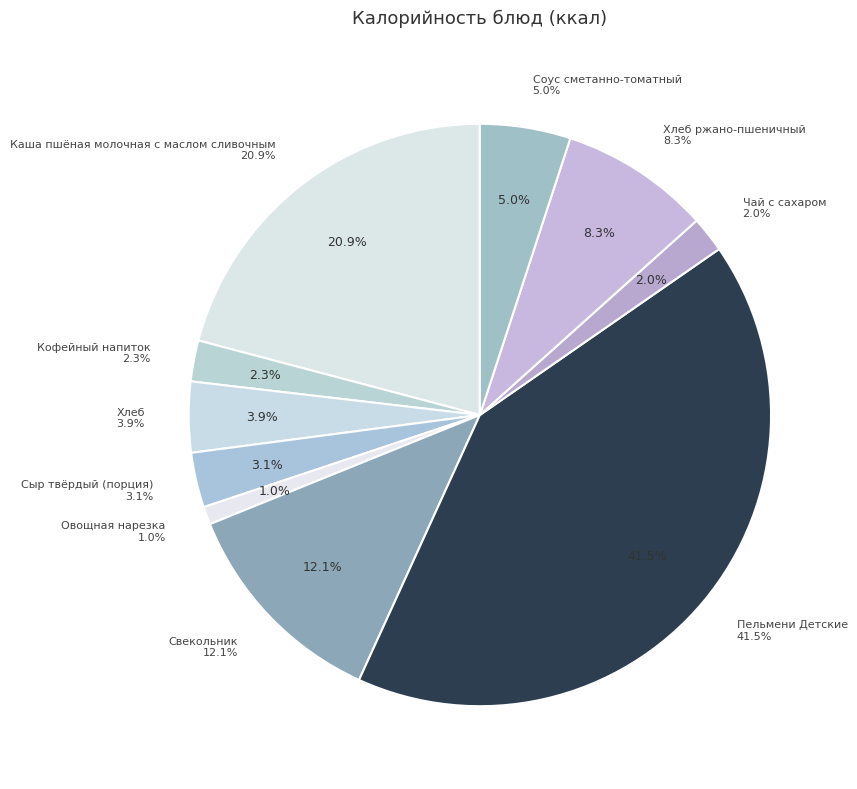

What is the largest slice in the pie chart?

Пельмени Детские